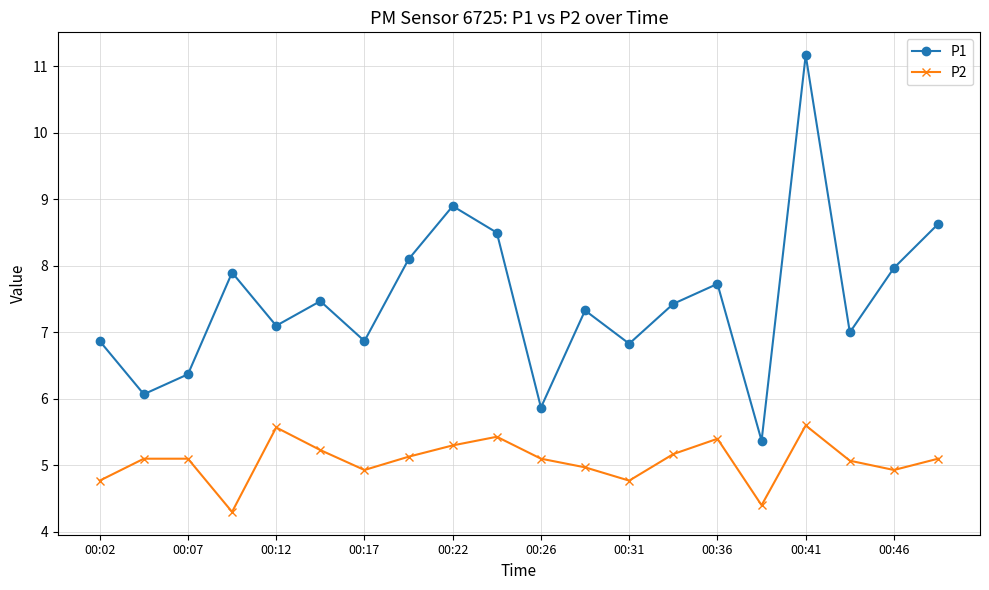

Rank the series by their average value, from lowest to highest.

P2, P1